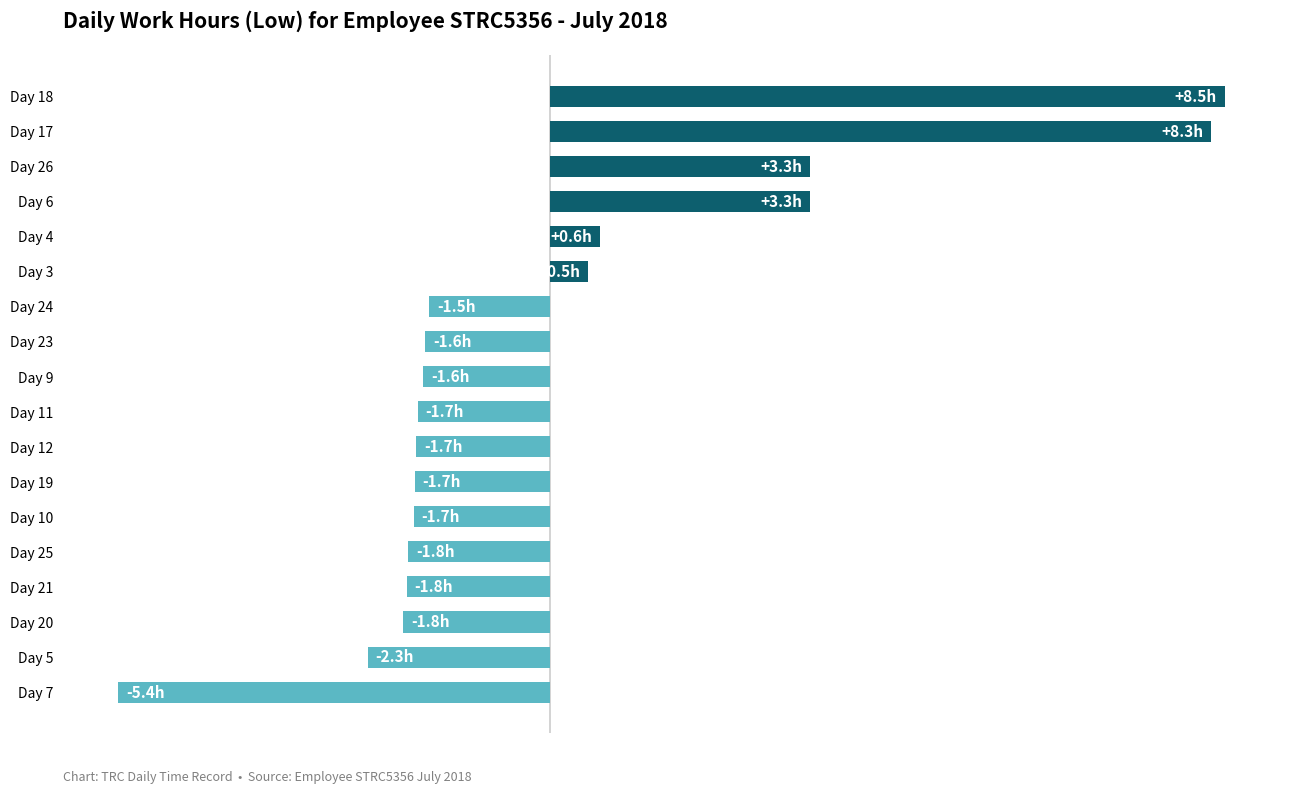

Does the chart contain any negative values?

Yes